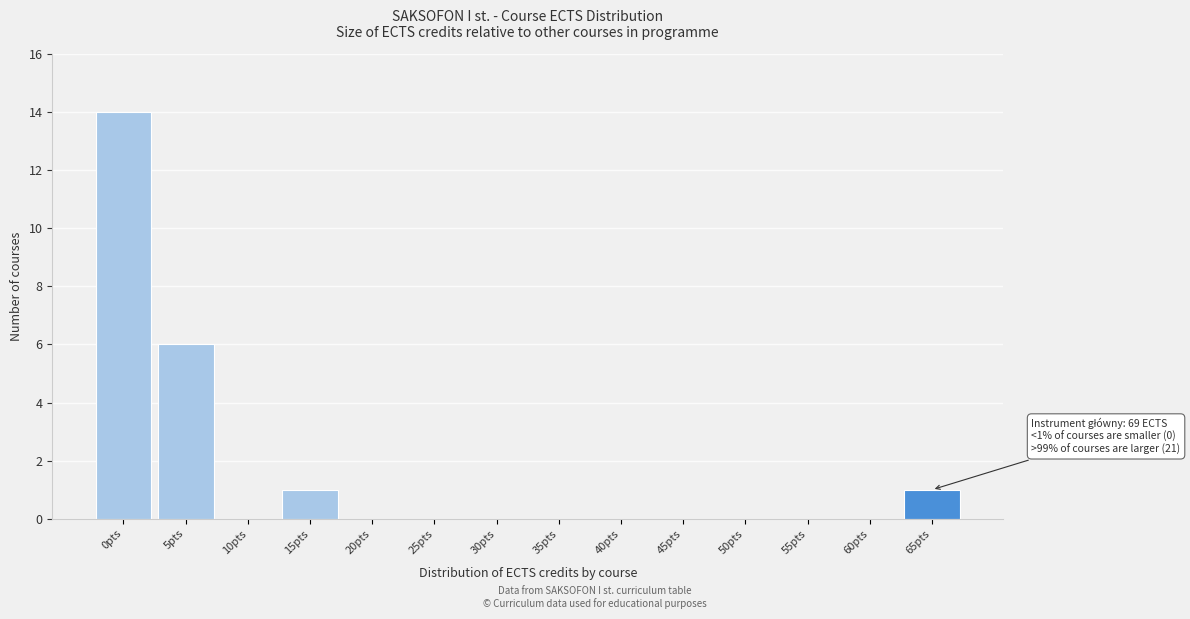

Reading right to left, extract all data points from this chart.

65pts=1	60pts=0	55pts=0	50pts=0	45pts=0	40pts=0	35pts=0	30pts=0	25pts=0	20pts=0	15pts=1	10pts=0	5pts=6	0pts=14